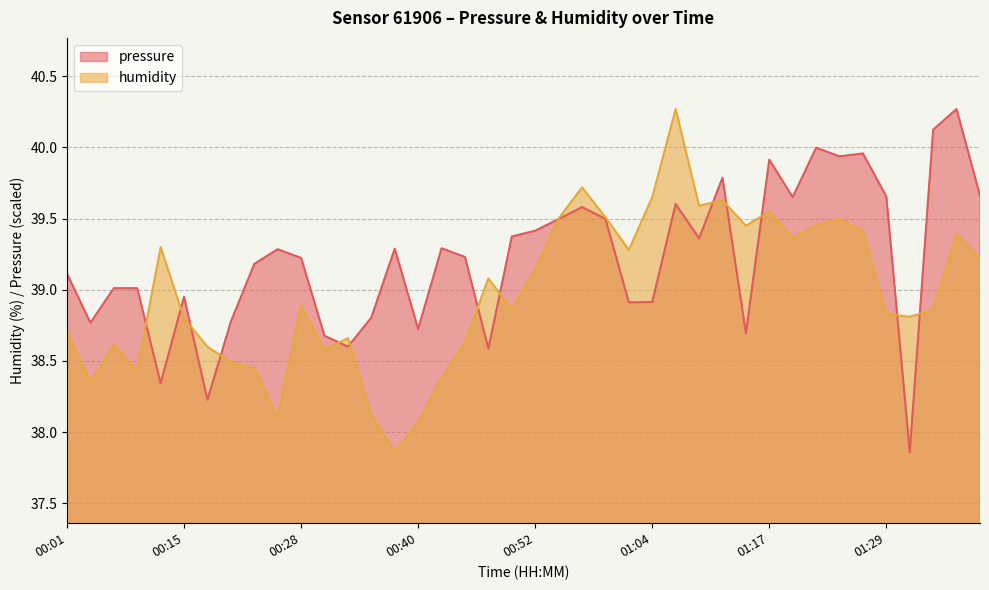

Which has a higher value, 00:10 or 01:07?

01:07